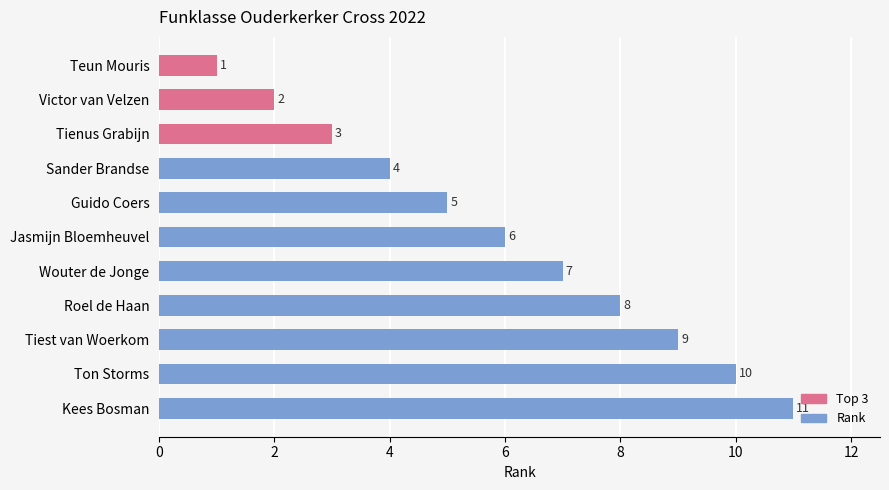

How many values are between 3 and 9?

7